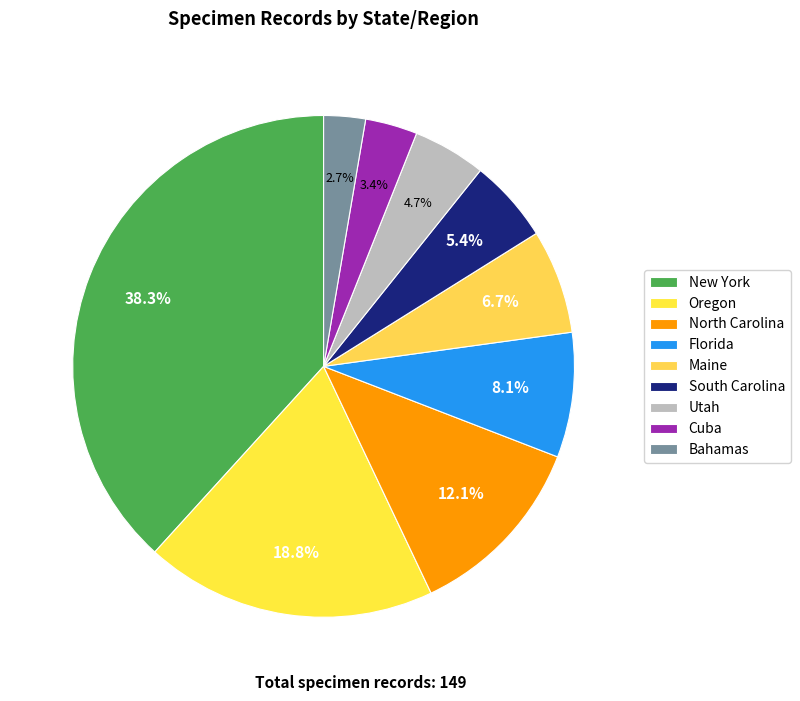

What percentage is the Florida slice, to the nearest percent?

8%